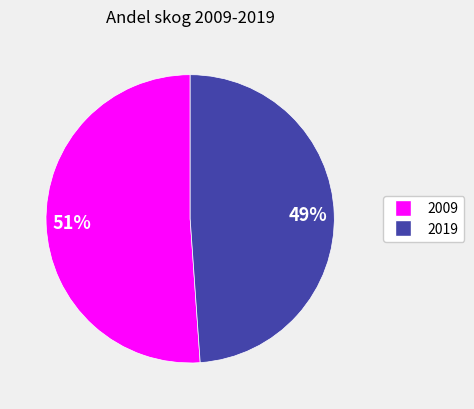

True or false: 2009 accounts for 51% of the total.

True